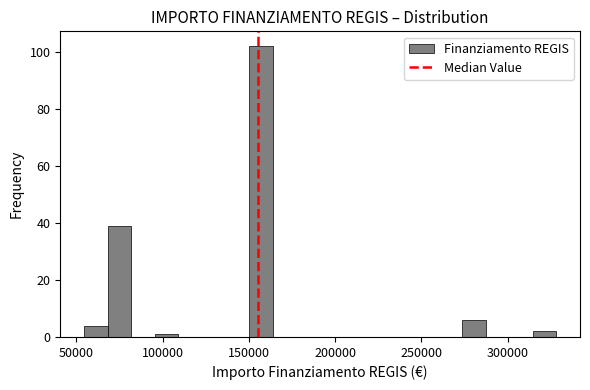

Read against the x-axis, roughly where is the centre of the tallest bar?

155000